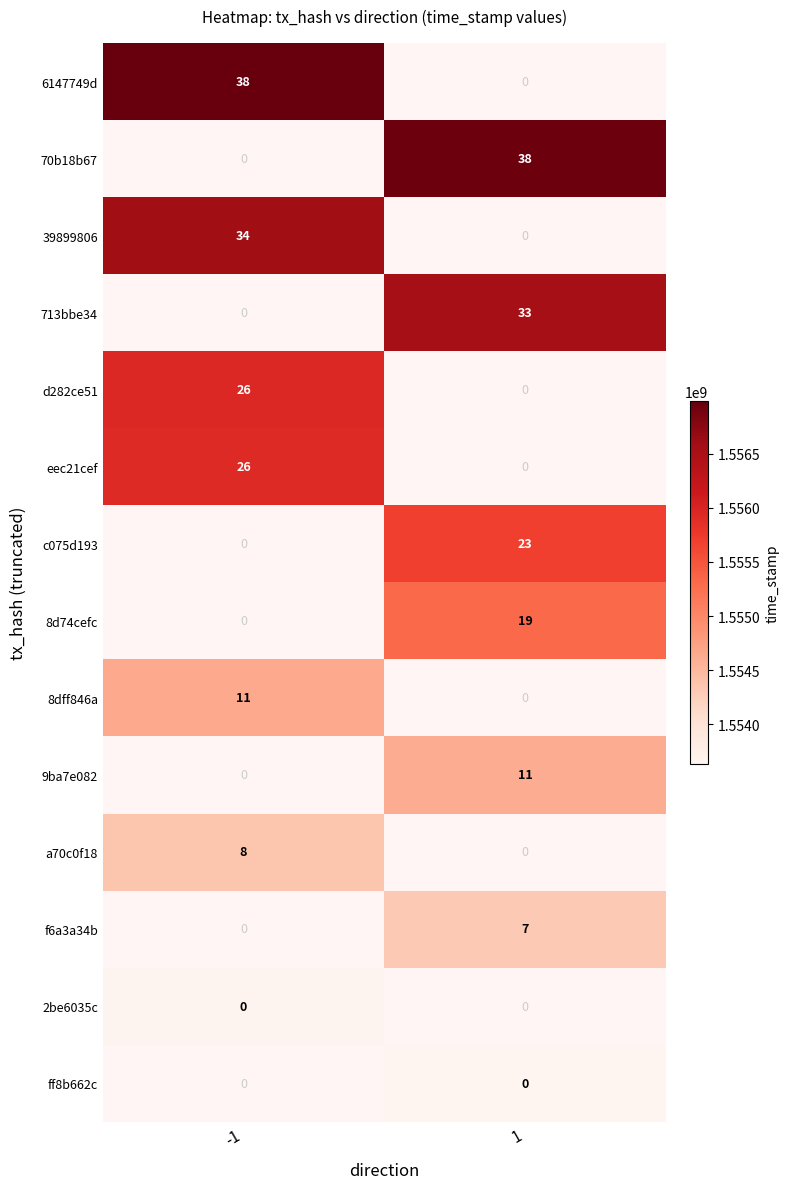

Is it true that c075d193 equals 39 at 1?

False